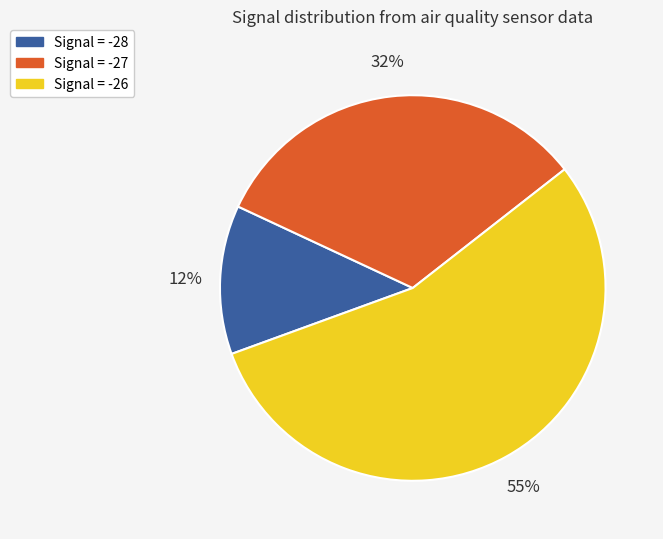

To the nearest percent, what is the average slice percentage?

33%